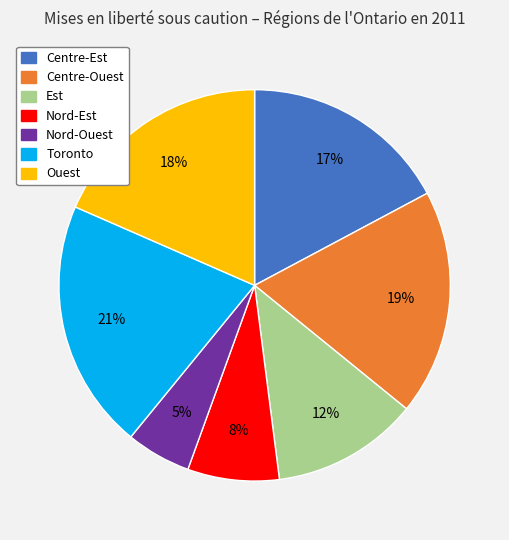

Approximately how many times larger is the value at Nord-Ouest compared to Ouest?

0.3